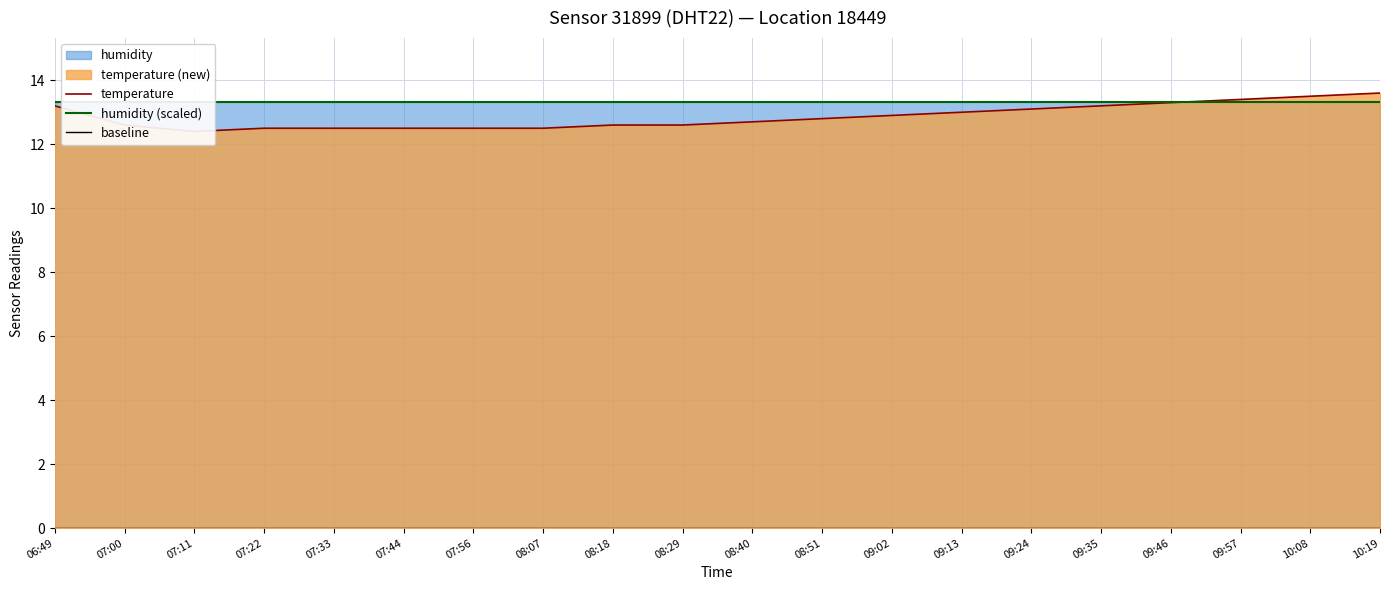

At which category does temperature reach its first local valley?

07:11